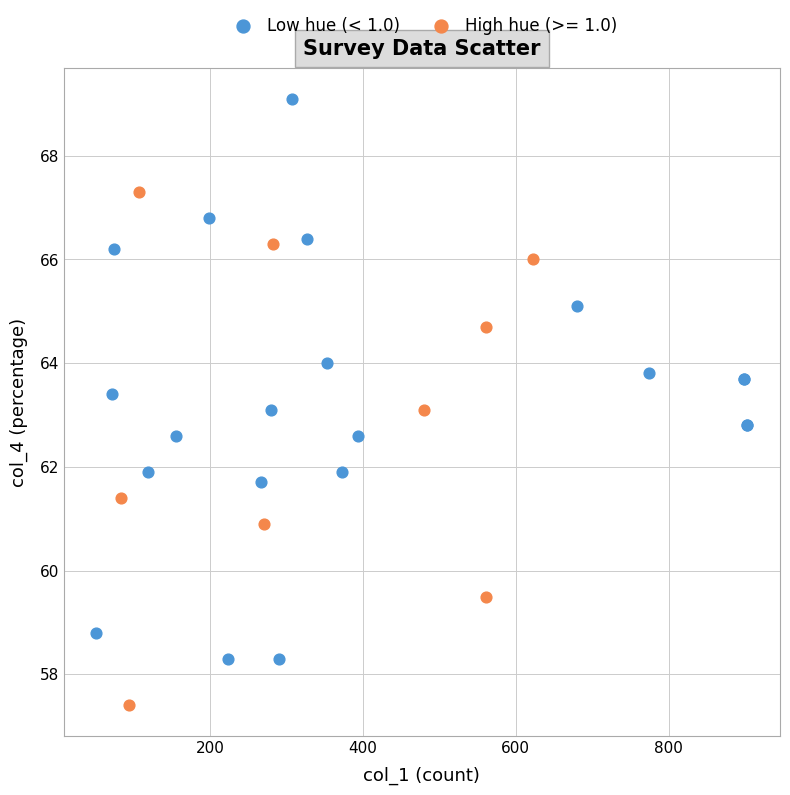

Which series has the widest spread of Y values?

Low hue (< 1.0)